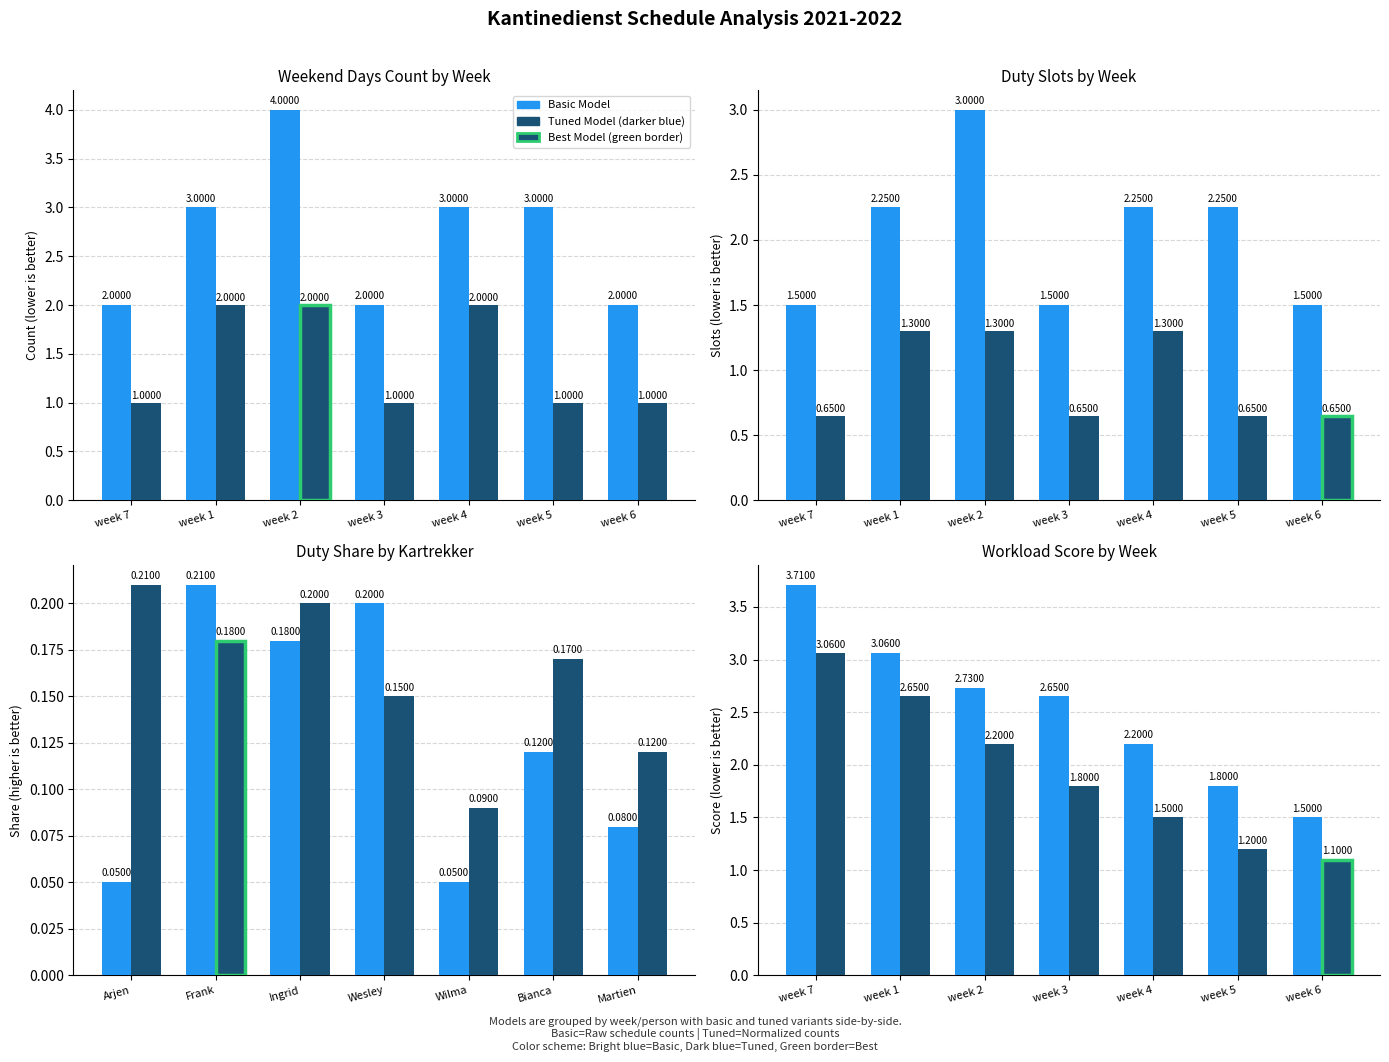

What is the label of the 2nd bar from the right?

week 5